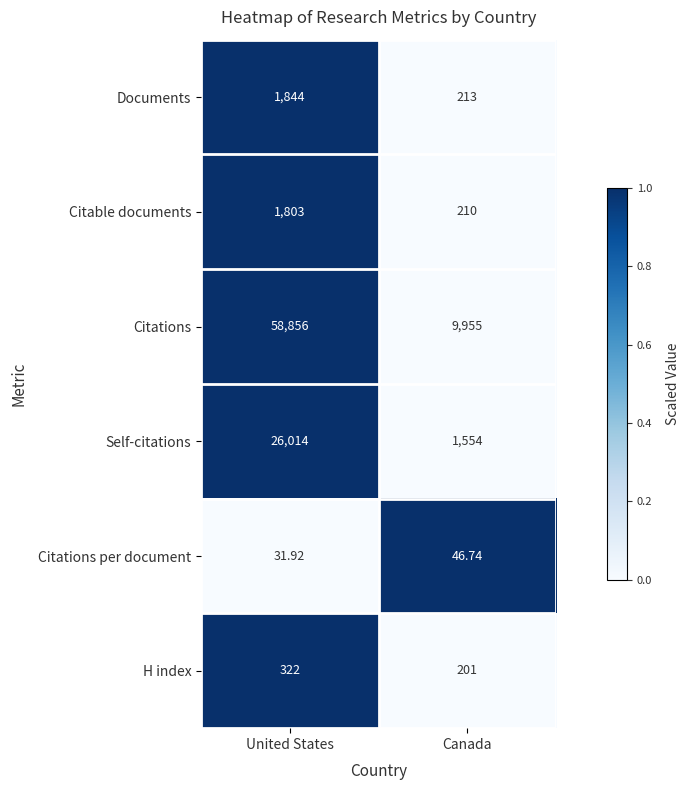

Where is Citations per document nearest to the value 39?

United States